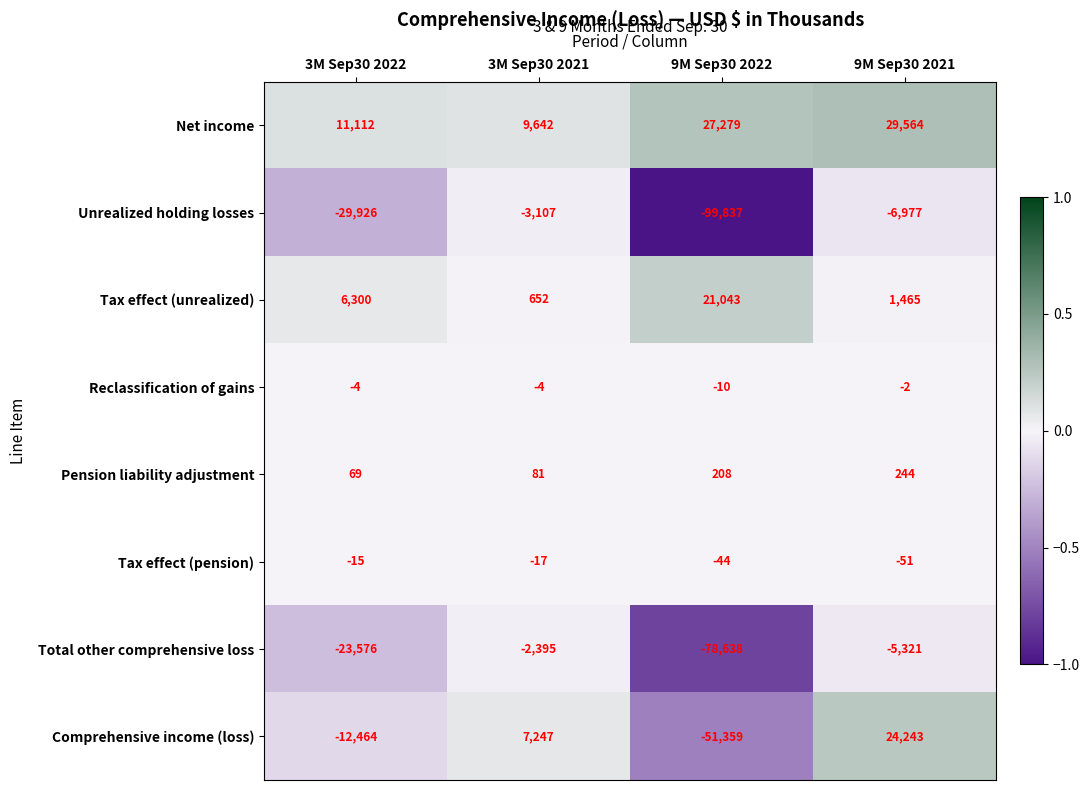

What is the highest value of the Total other comprehensive loss series?

-2395